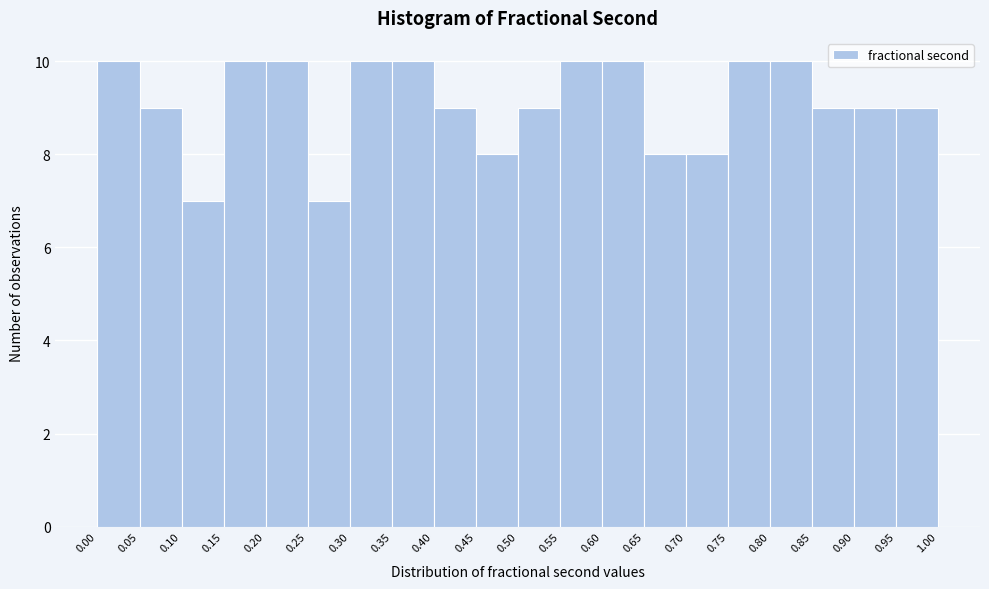

Reading left to right, list every bar in this chart as the range it spans on the x-axis followed by its height. The values are not printed on the chart, so give them approximately, as read against the axis.

0.00 to 0.05: 10
0.05 to 0.10: 9
0.10 to 0.15: 7
0.15 to 0.20: 10
0.20 to 0.25: 10
0.25 to 0.30: 7
0.30 to 0.35: 10
0.35 to 0.40: 10
0.40 to 0.45: 9
0.45 to 0.50: 8
0.50 to 0.55: 9
0.55 to 0.60: 10
0.60 to 0.65: 10
0.65 to 0.70: 8
0.70 to 0.75: 8
0.75 to 0.80: 10
0.80 to 0.85: 10
0.85 to 0.90: 9
0.90 to 0.95: 9
0.95 to 1.00: 9